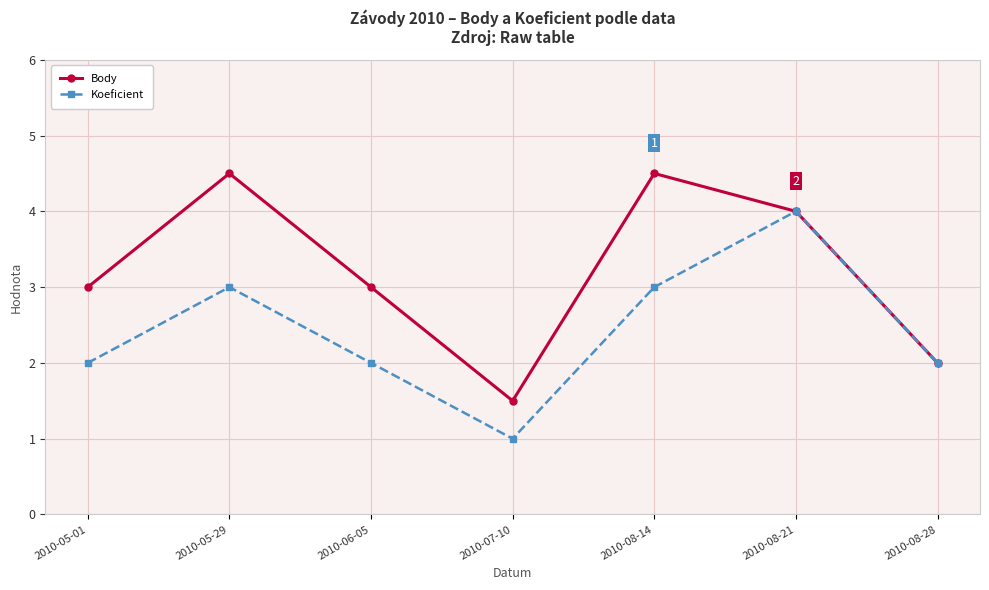

What is the sum of the Body values at 2010-08-14 and 2010-07-10?

6.0